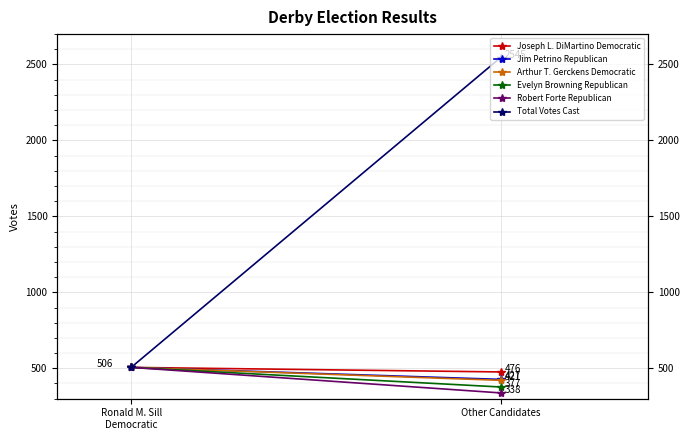

What is the average value of the Jim Petrino Republican series?

466